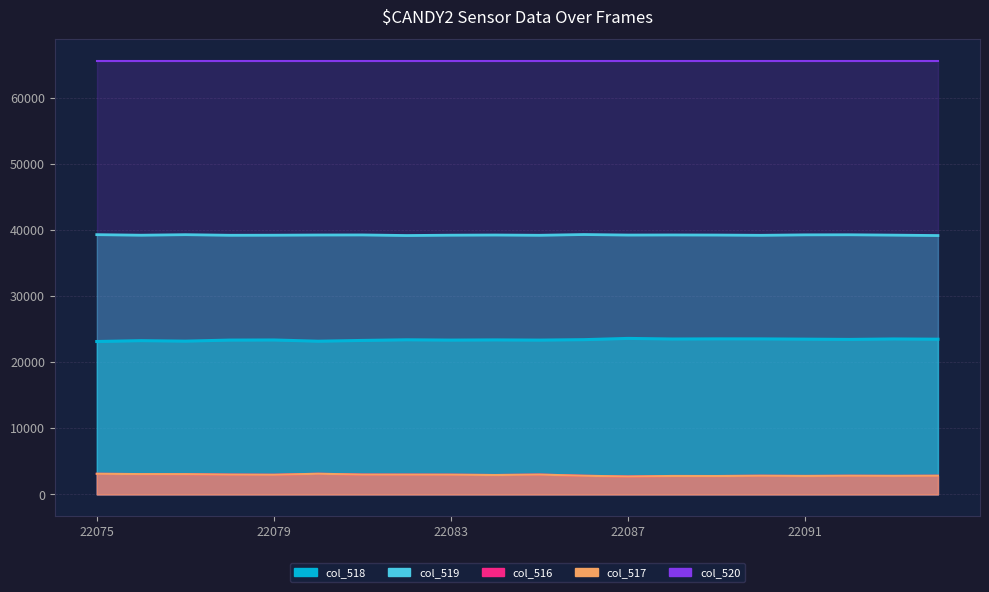

What is the difference between the col_516 values at 22079 and 22093?

167